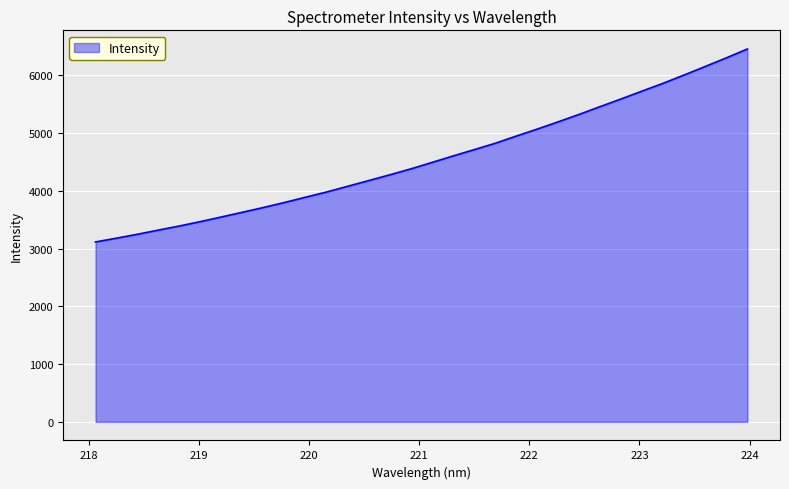

Reading left to right, list all the values displayed in this chart.

3115.2	3181.3	3249.2	3321.6	3393.1	3469.2	3549.6	3631.6	3714.0	3801.0	3892.1	3982.6	4081.5	4180.2	4279.9	4382.9	4493.8	4605.8	4714.5	4824.8	4949.6	5071.1	5196.9	5326.4	5461.0	5594.3	5730.6	5865.1	6009.1	6155.9	6304.5	6457.7